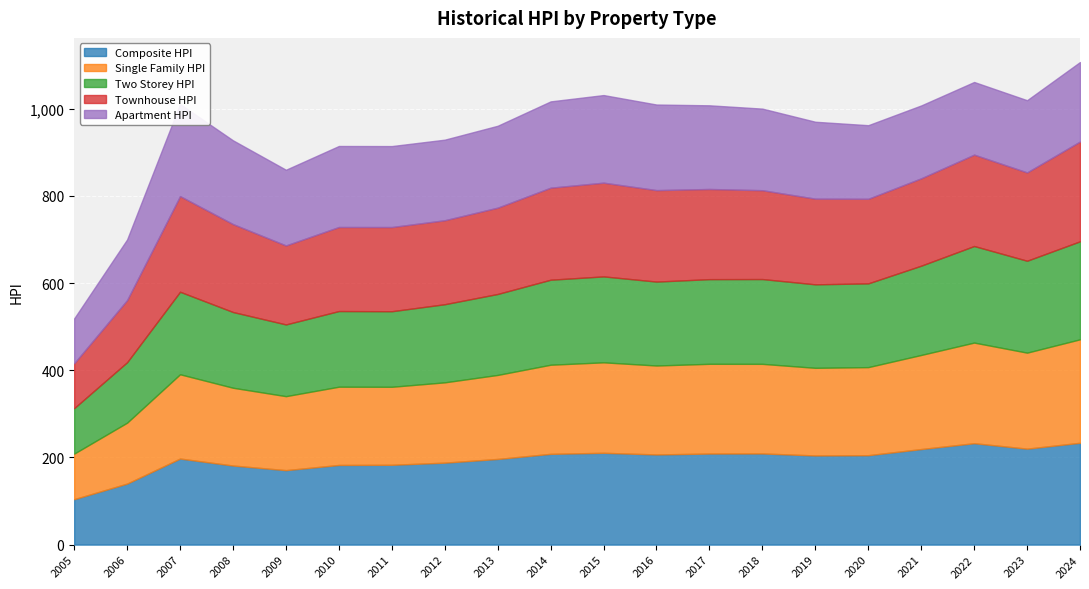

What is the value of the Townhouse_HPI point at the 1st from the left?

102.9